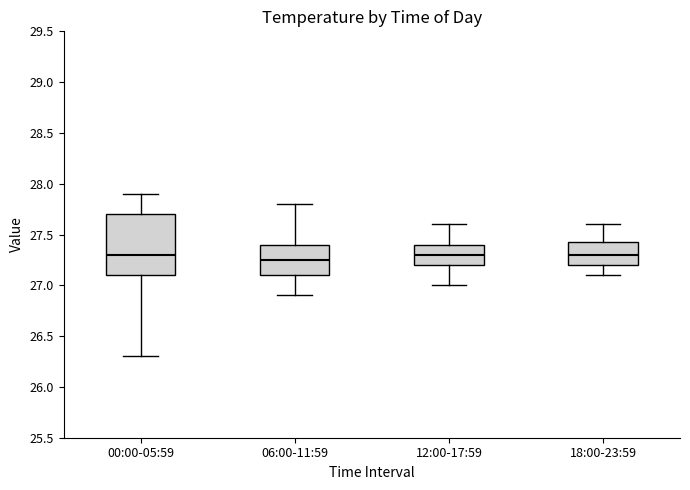

Which box is the tallest, from its lower edge to its upper edge?

00:00-05:59